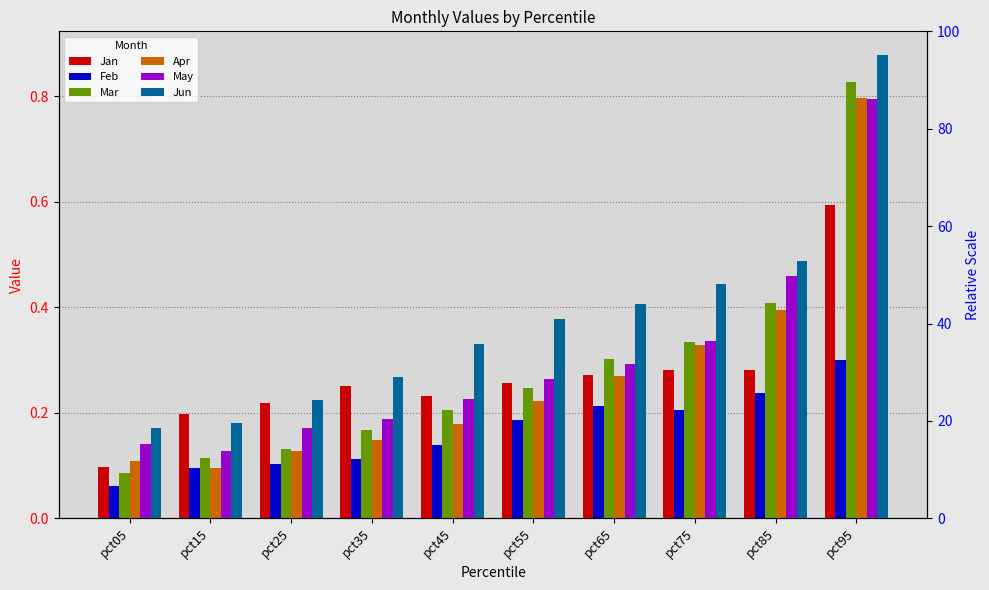

Is it true that Mar equals 0.3 at pct45?

False